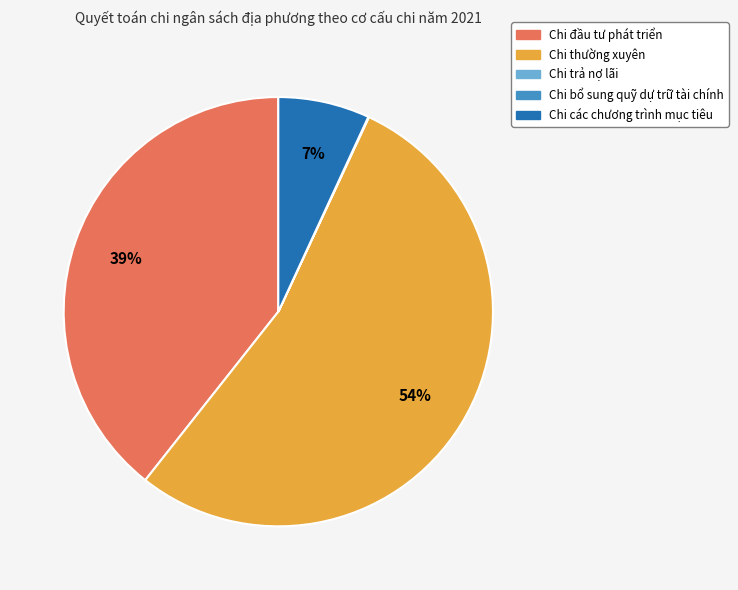

To the nearest percent, what is the average slice percentage?

20%